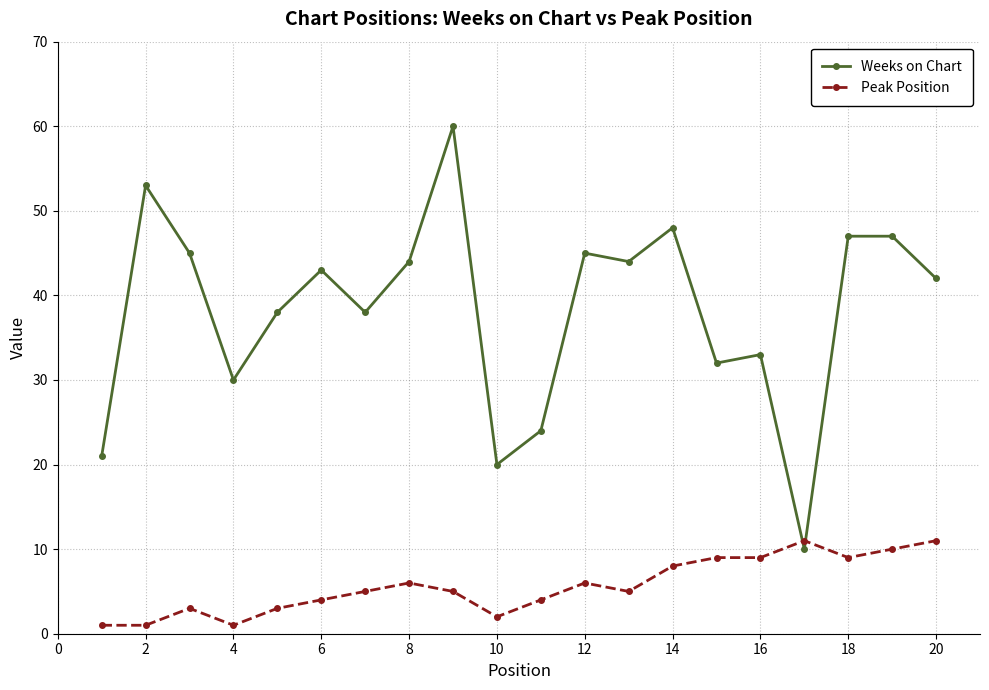

Which series has the largest total across all categories?

Weeks on Chart